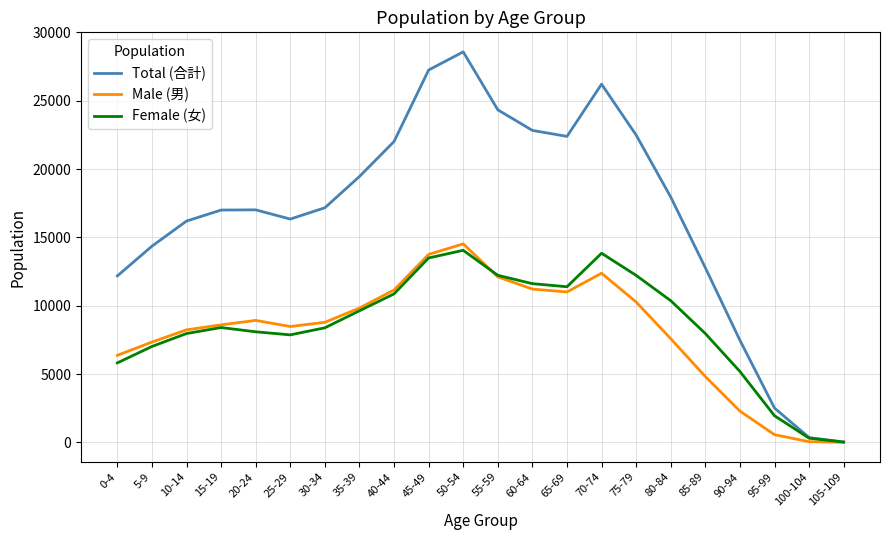

What is the maximum value shown in the chart?

28573